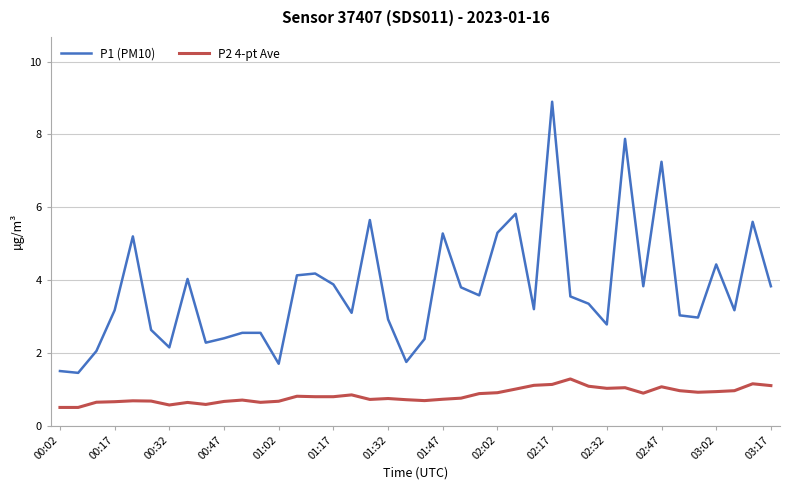

Does the chart have visible grid lines?

Yes